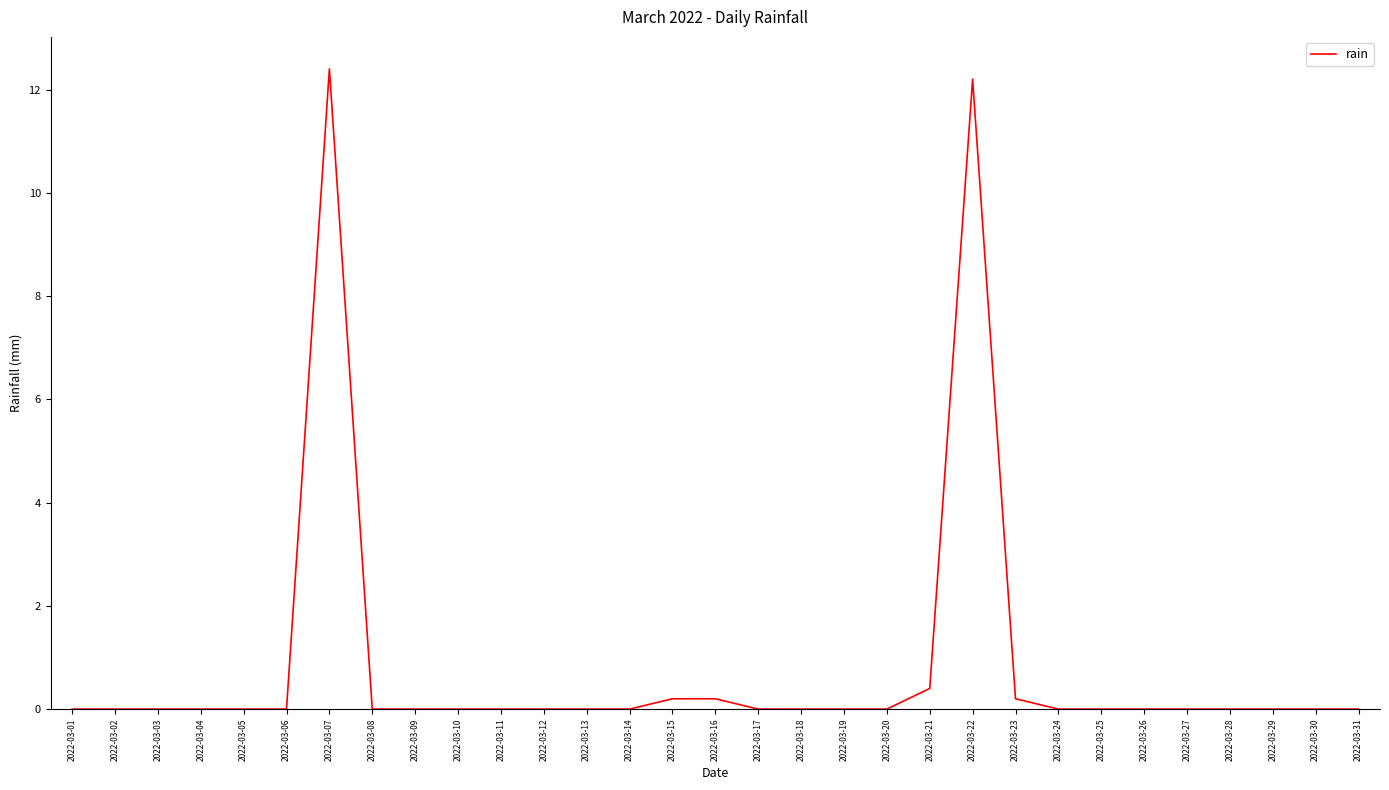

The value at 2022-03-07 is 12.4. True or false?

True